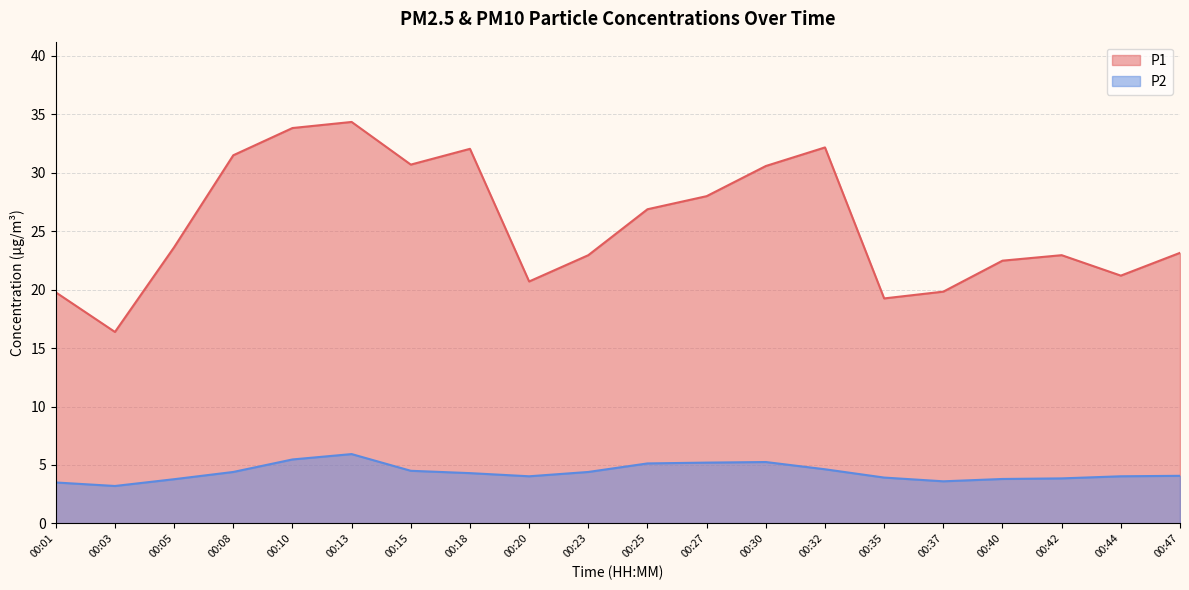

Does the chart display data point markers on the line(s)?

No